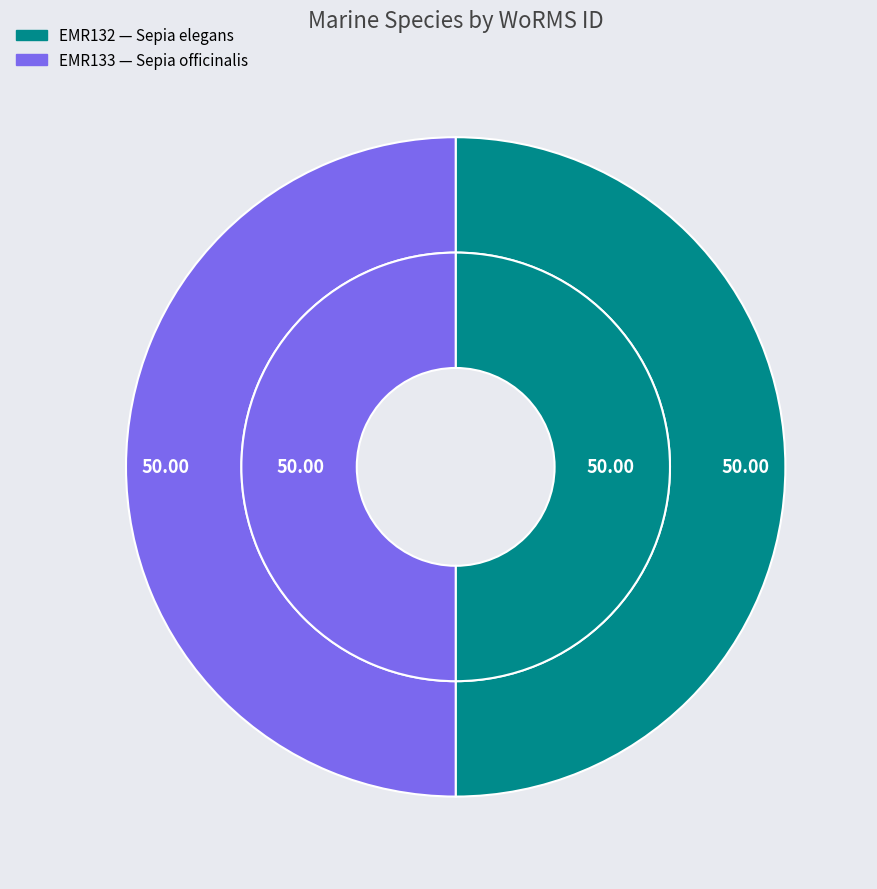

Rank the categories by value from lowest to highest.

Sepia elegans, Sepia officinalis